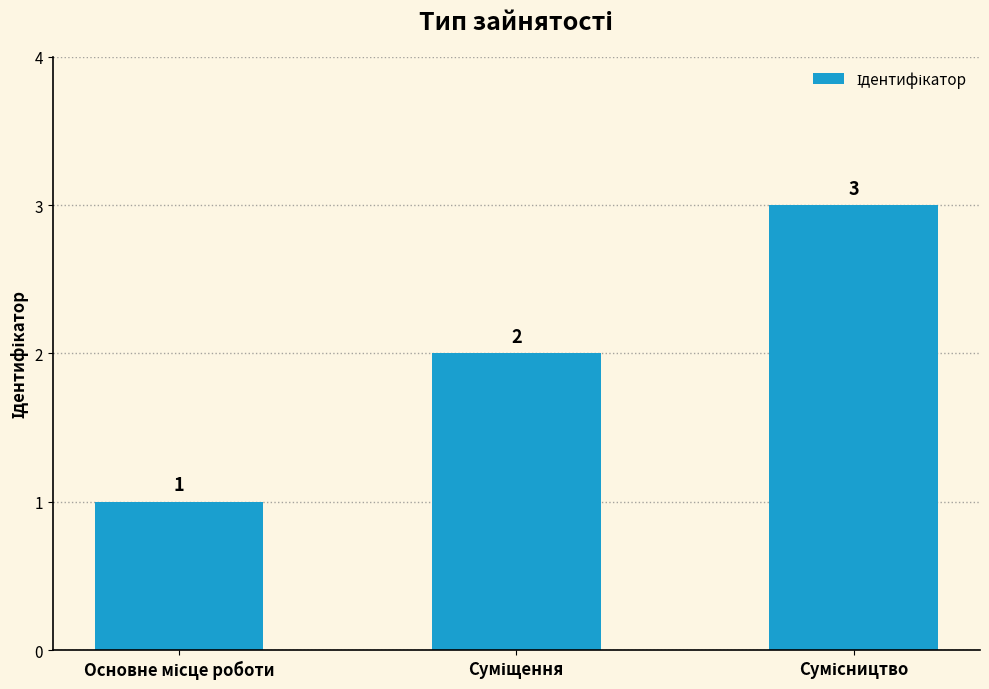

Are the bars horizontal?

No